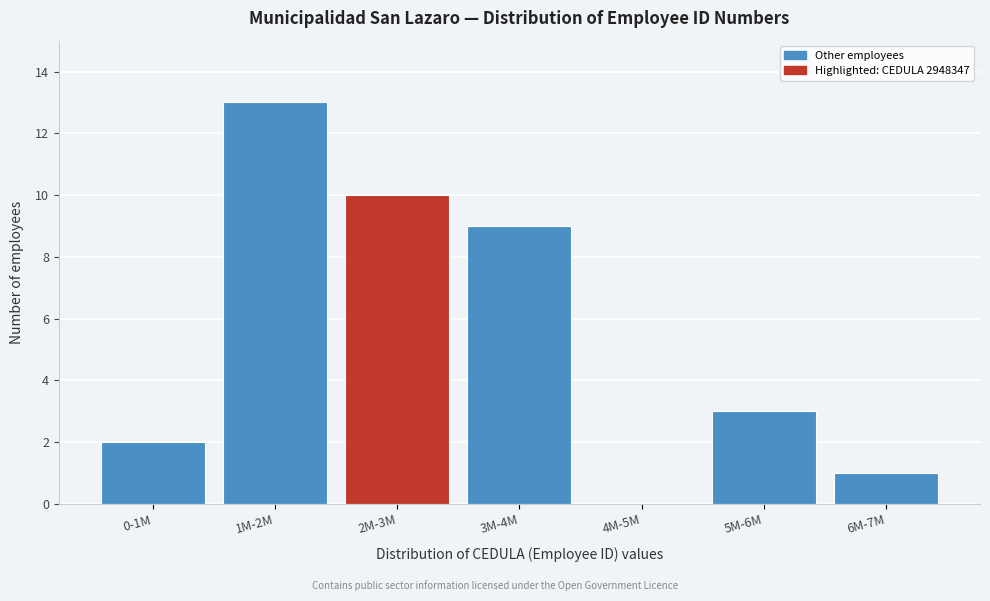

Reading left to right, what are all the values shown in this chart?

0-1M=2	1M-2M=13	2M-3M=10	3M-4M=9	4M-5M=0	5M-6M=3	6M-7M=1